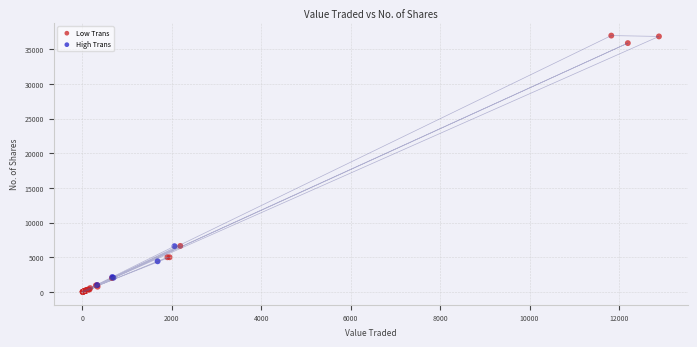

What are all the series names shown in the legend?

Low Trans, High Trans